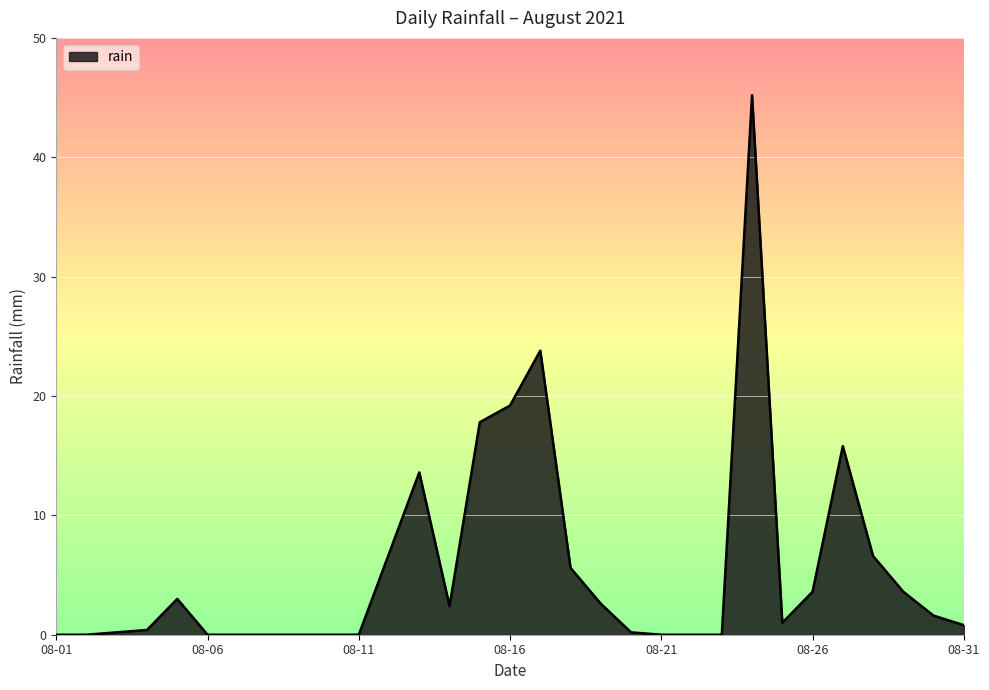

What is the maximum value shown in the chart?

45.2